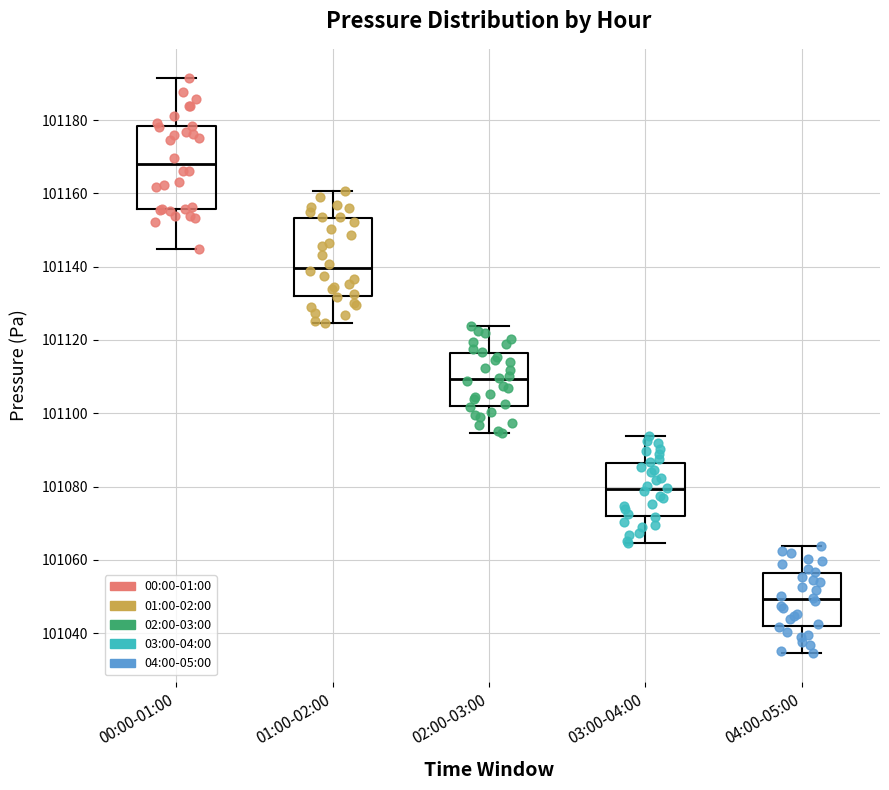

Reading left to right, read every box against the y-axis: the position of its median line, the range the box covers, and the ends of its whiskers. The values are not printed on the chart, so give them approximately, as read against the axis.

00:00-01:00: median 101168, box 101156 to 101178, whiskers 101144 to 101192
01:00-02:00: median 101140, box 101132 to 101154, whiskers 101124 to 101160
02:00-03:00: median 101110, box 101102 to 101116, whiskers 101094 to 101124
03:00-04:00: median 101080, box 101072 to 101086, whiskers 101064 to 101094
04:00-05:00: median 101050, box 101042 to 101056, whiskers 101034 to 101064